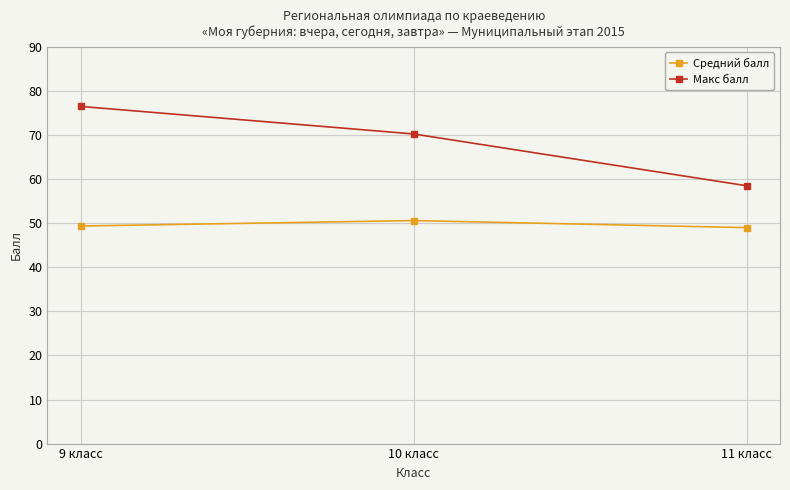

What is the difference between the maximum and minimum values in the Макс балл series?

18.0